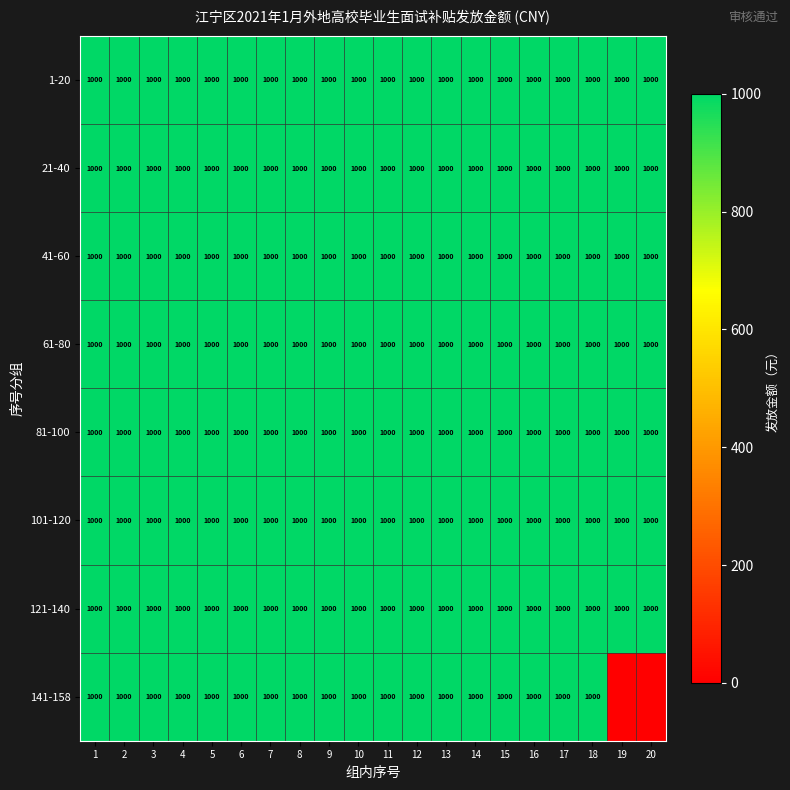

What is the total value across all series at 4?

8000